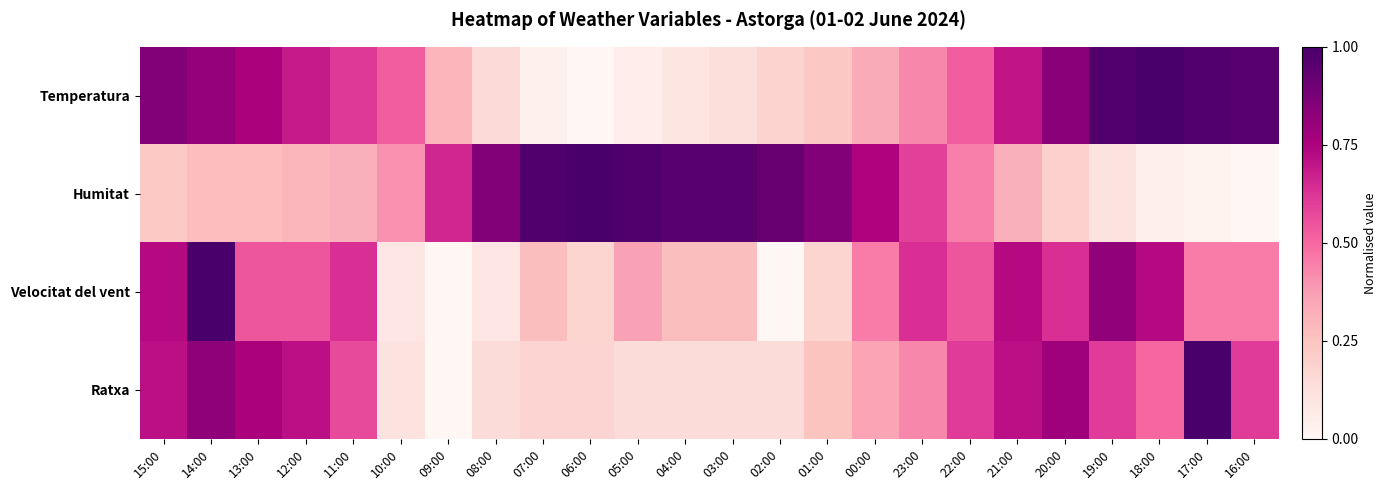

Which series has the largest total across all categories?

Humitat